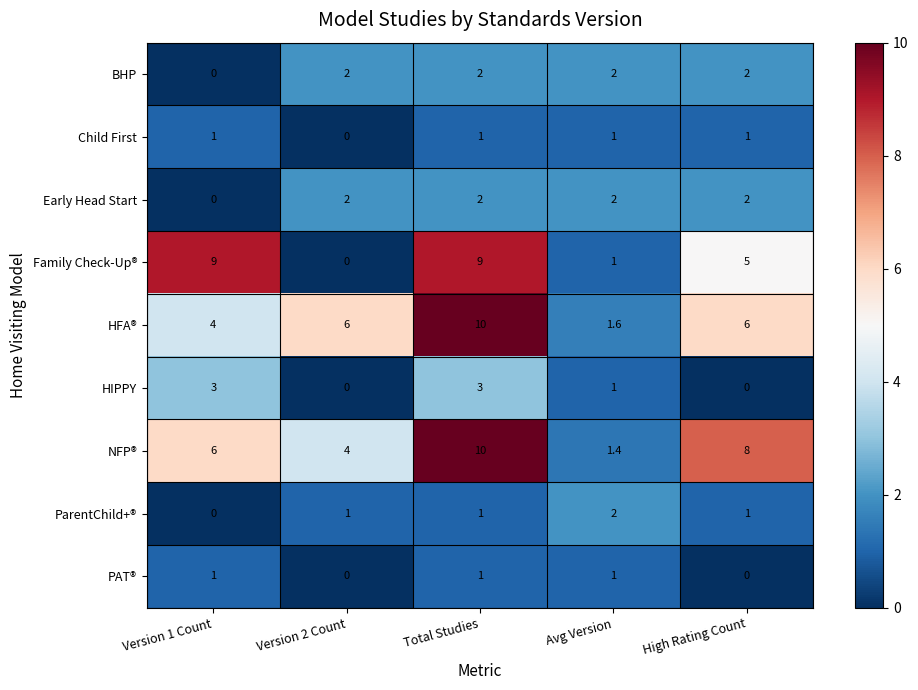

What is the spread (max minus min) of values at Total Studies?

9.0